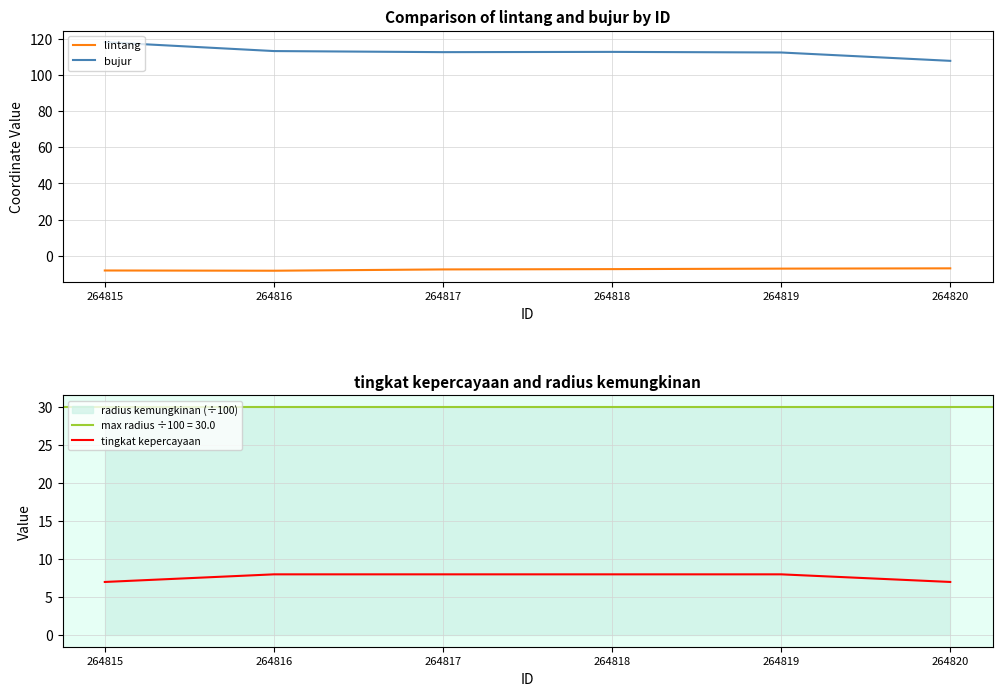

At which category does bujur reach its first local peak?

264818